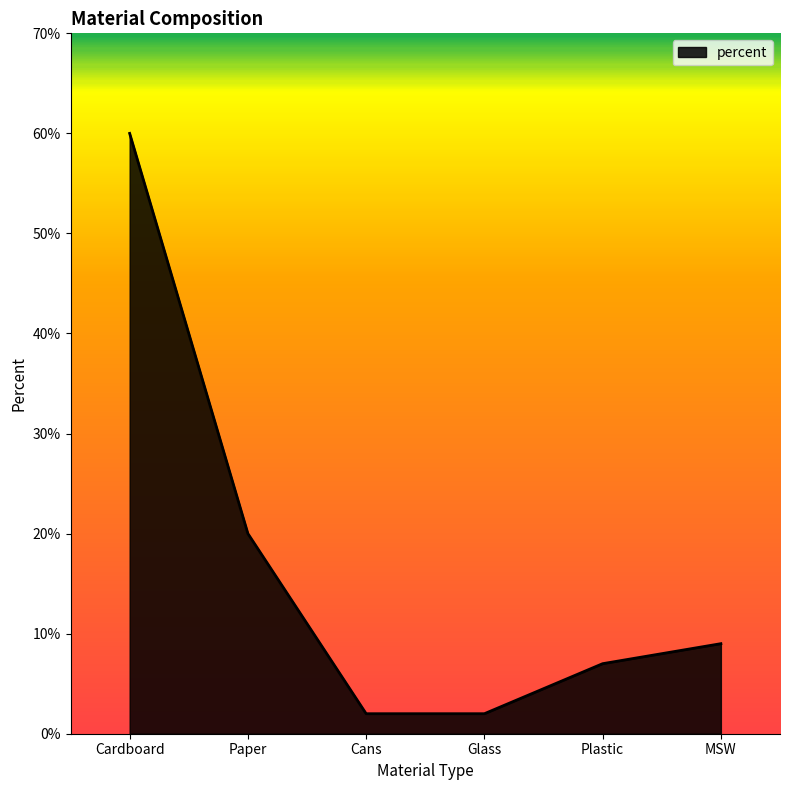

What position from the right is Paper?

5